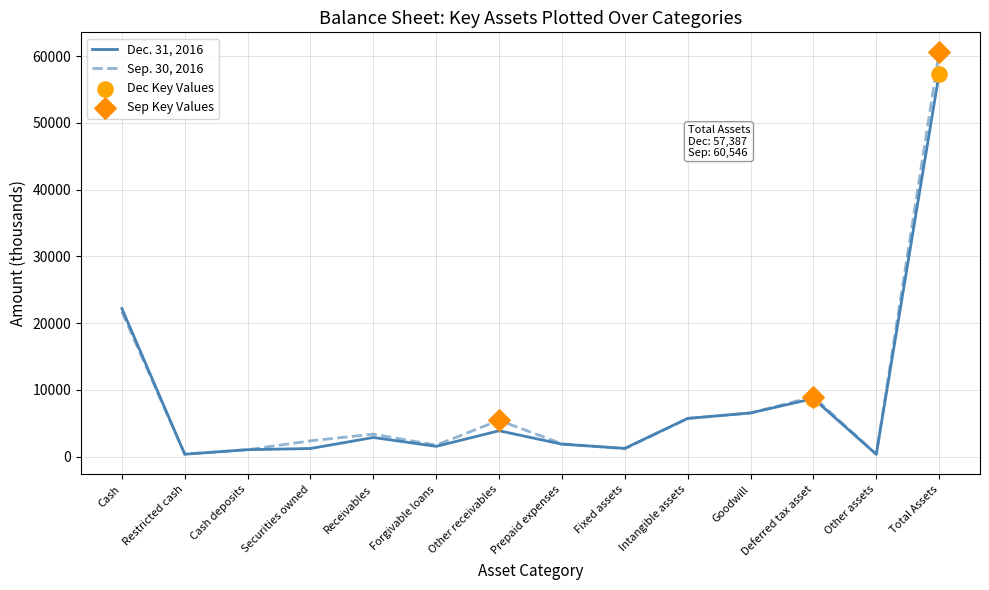

What is the total value across all series at Intangible assets?

11422